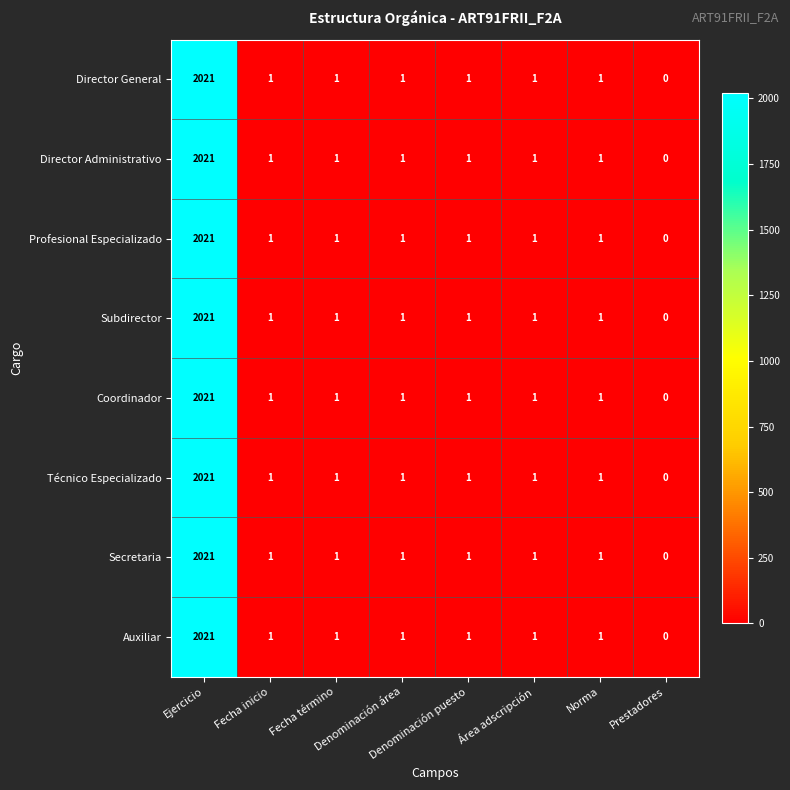

At which category is the sum across all series the highest?

Ejercicio